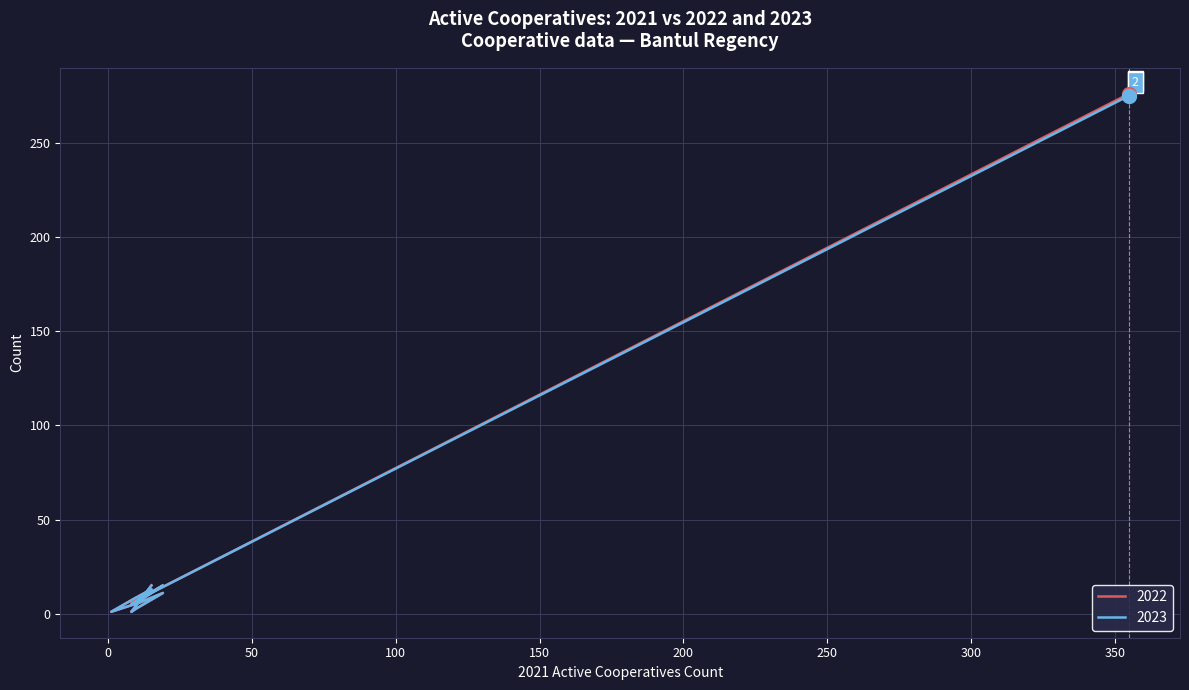

Rank the series by their maximum value, from highest to lowest.

2022, 2023